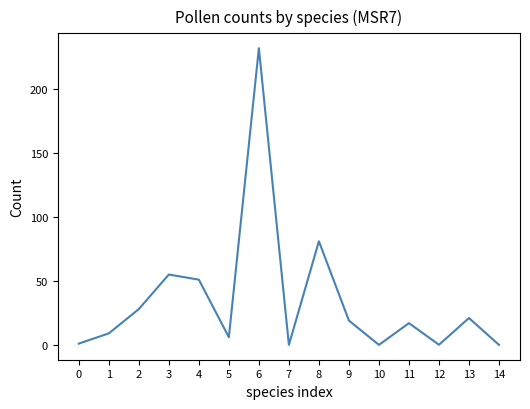

Where is the first local minimum?

5